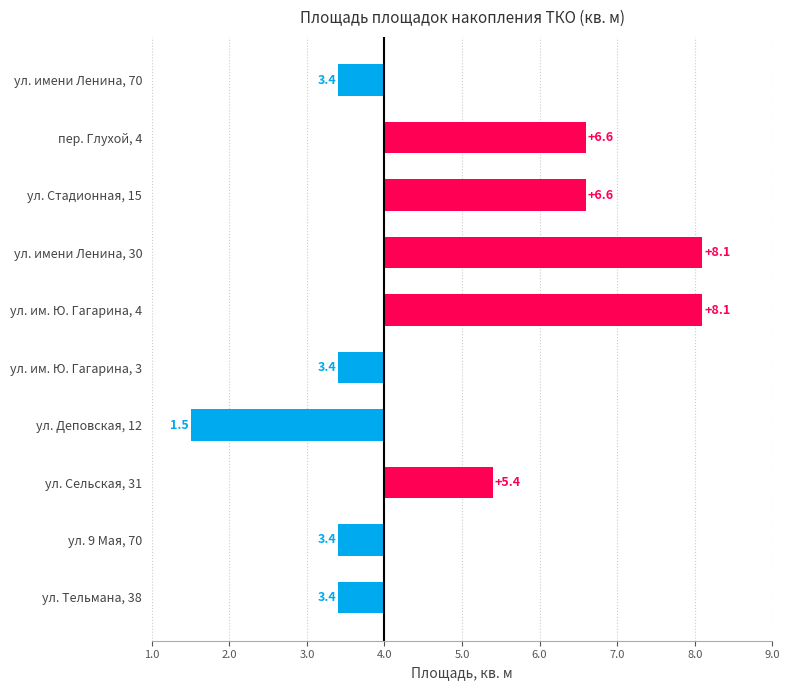

Are the bars horizontal?

Yes